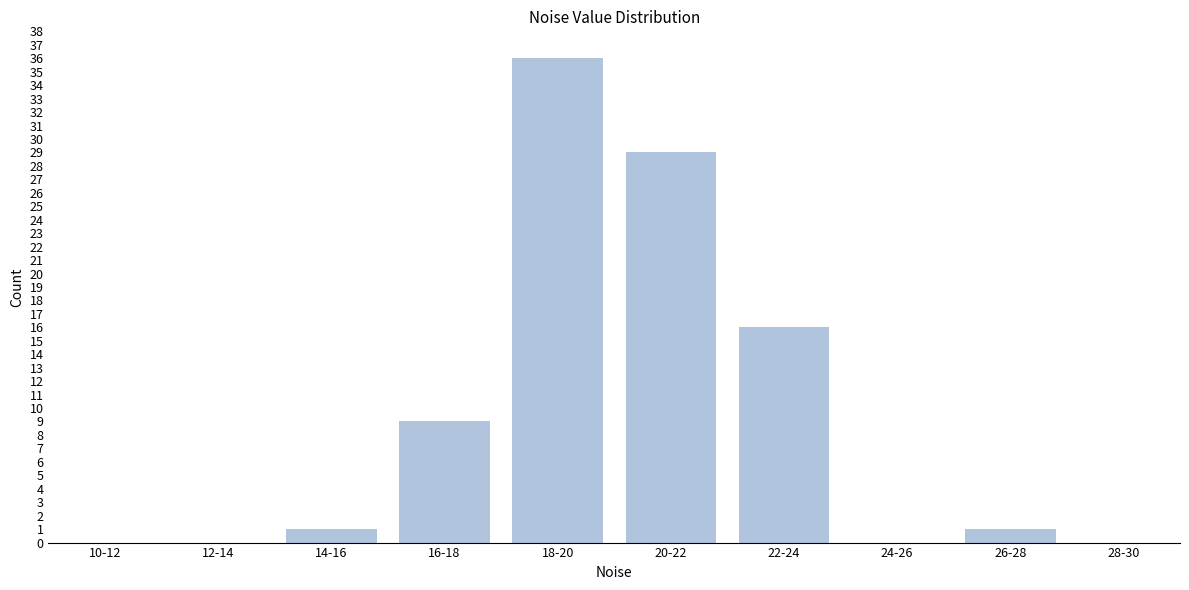

Reading left to right, extract all data points from this chart.

10-12=0	12-14=0	14-16=1	16-18=9	18-20=36	20-22=29	22-24=16	24-26=0	26-28=1	28-30=0